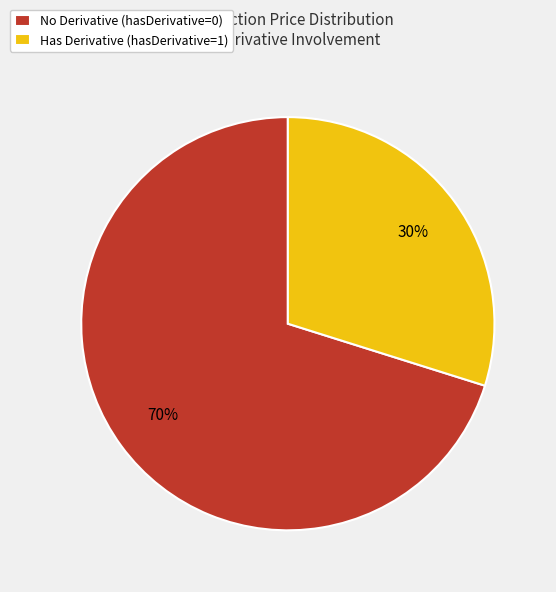

To the nearest percent, what portion does Has Derivative (hasDerivative=1) represent?

30%